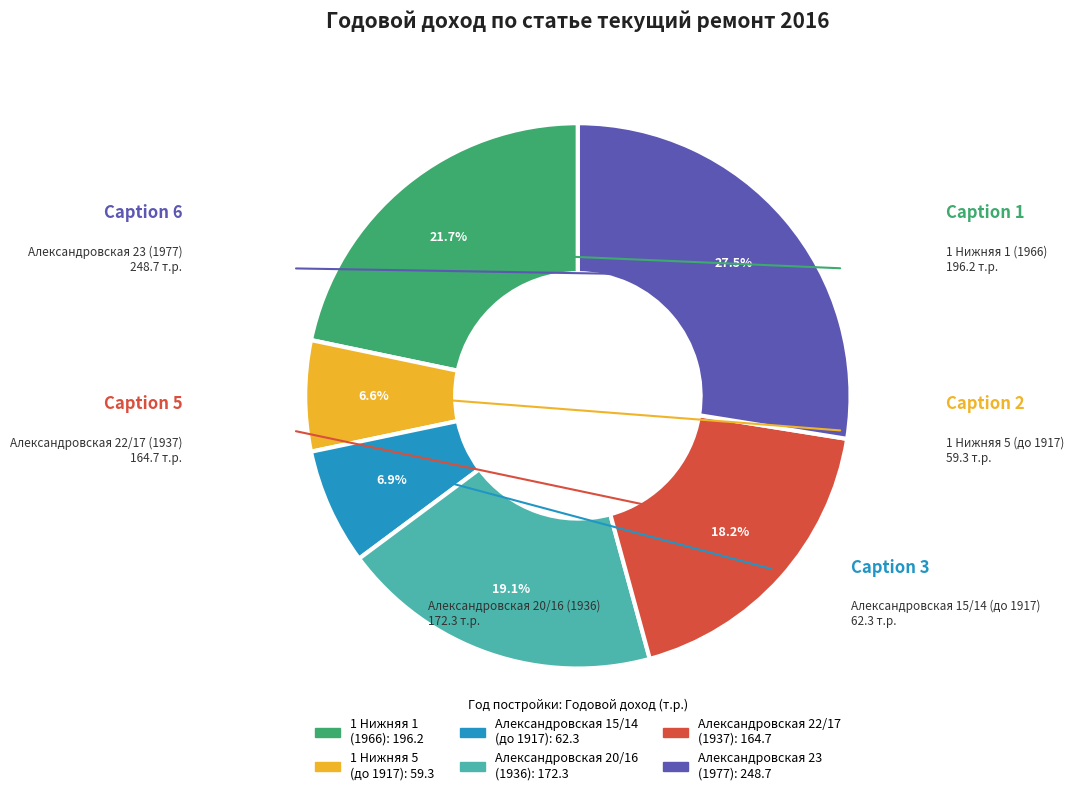

Is there a majority slice in this chart?

No